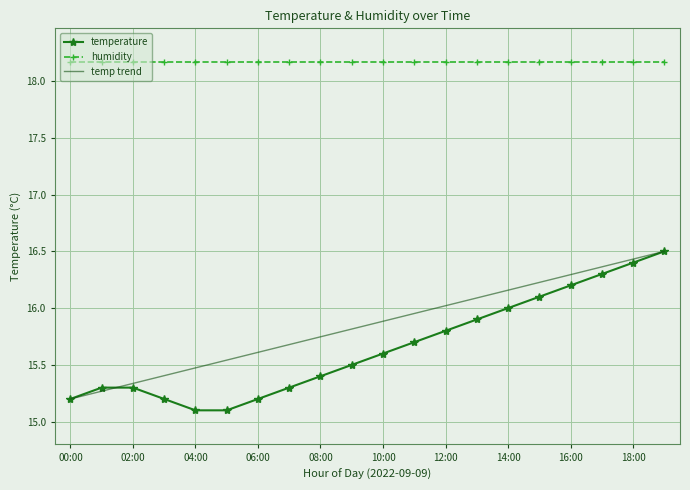

Which series has the widest spread of values?

temperature